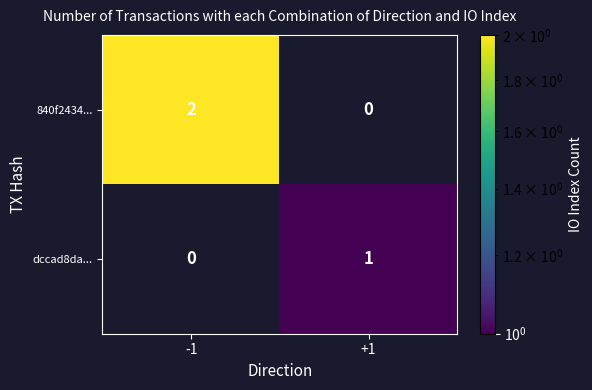

The value of 840f2434... at -1 is 1. True or false?

False